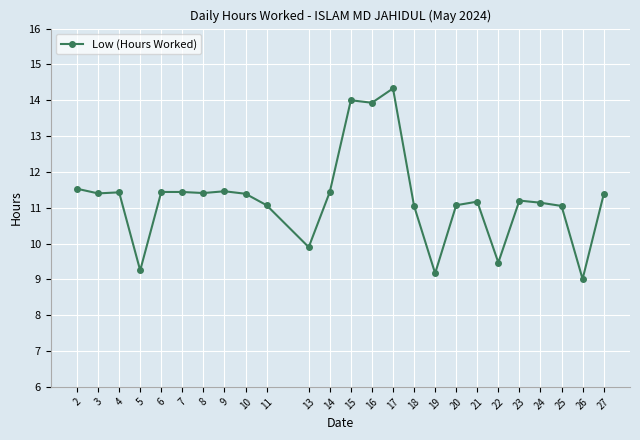

How many data points are above 11?

20